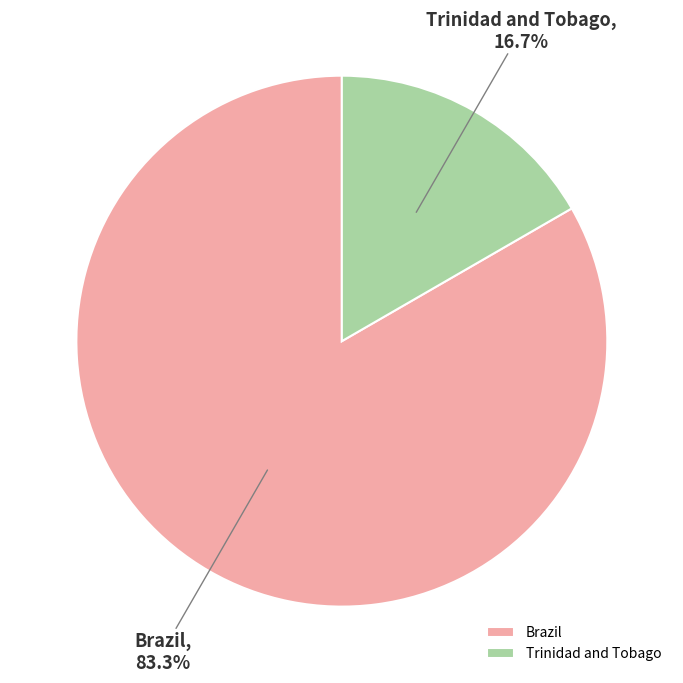

How many segments does this pie chart have?

2